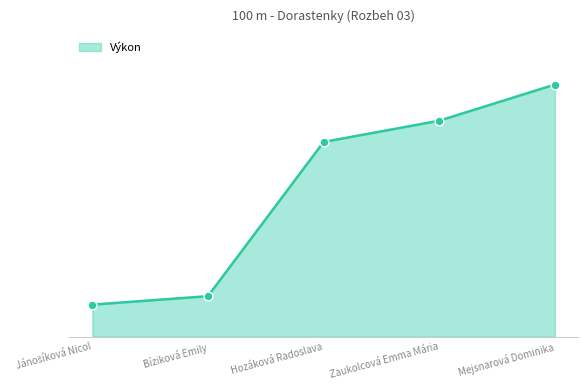

Does the chart have visible grid lines?

No